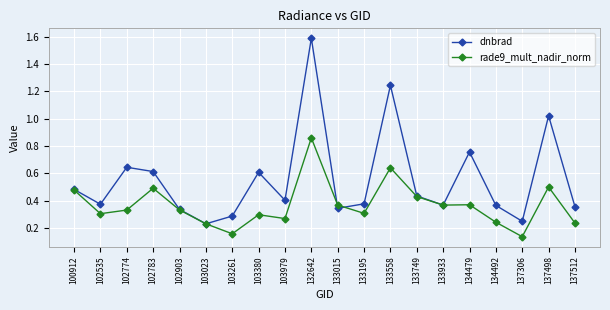

The dnbrad series shows 0.4 at 133749. True or false?

True